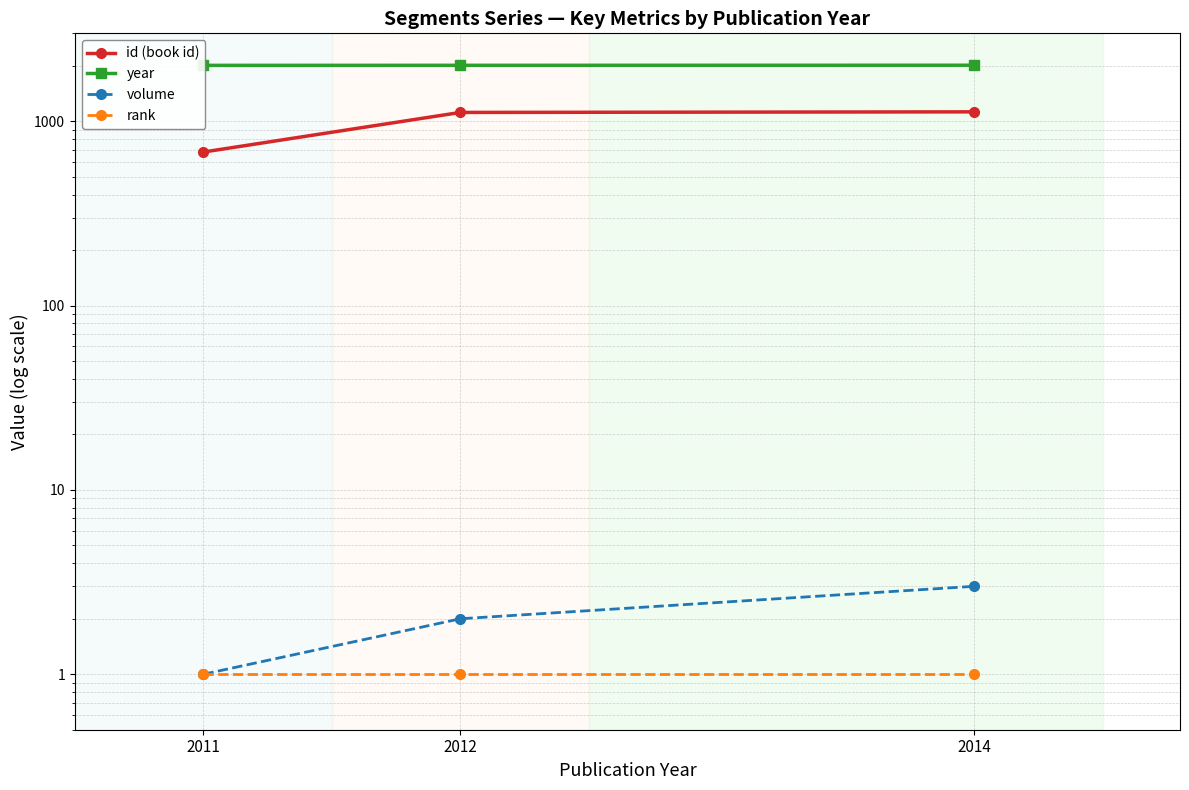

What are all the series names shown in the legend?

id (book id), year, volume, rank